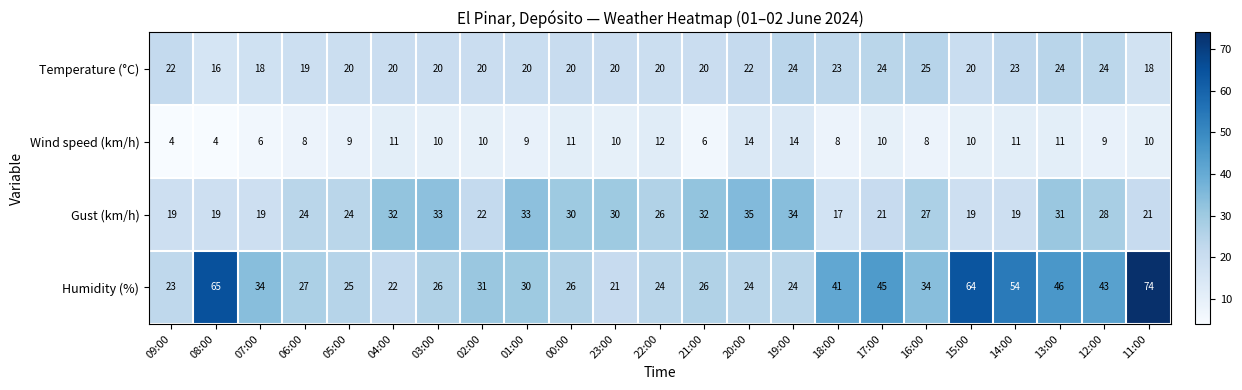

Is the value of Wind speed (km/h) at 18:00 greater than the value of Gust (km/h) at 22:00?

No